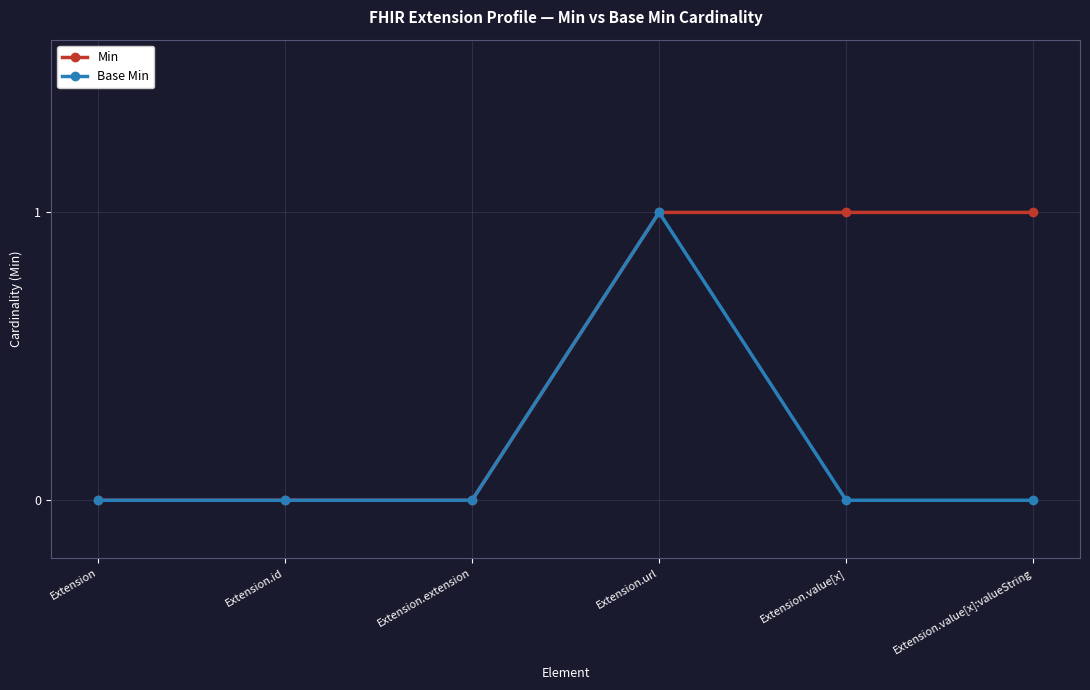

Between Extension and Extension.value[x]:valueString, which series saw the biggest shift?

Min